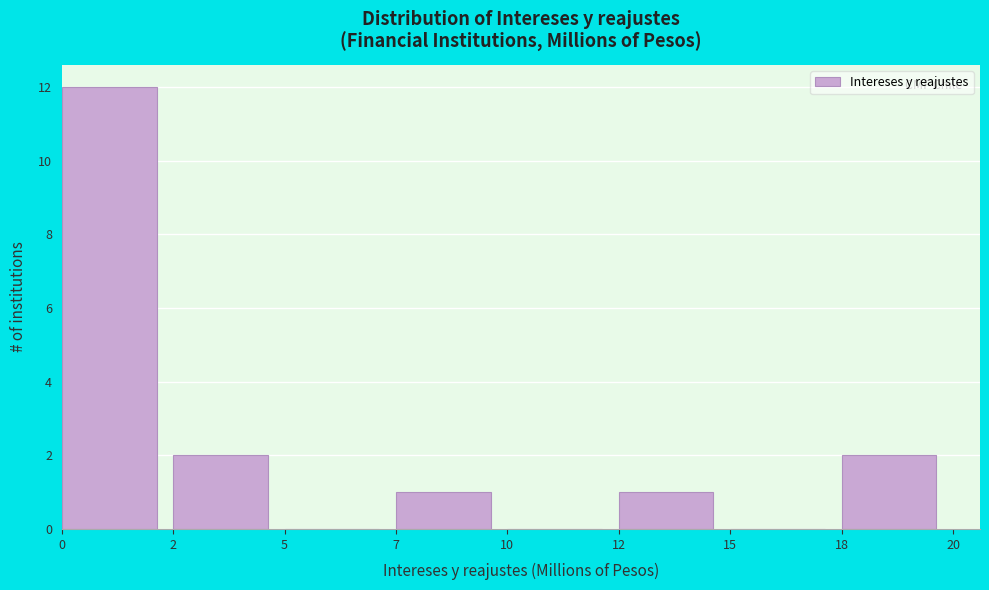

Reading left to right, list all the values displayed in this chart.

0=12	2=2	5=0	7=1	10=0	12=1	15=0	18=2